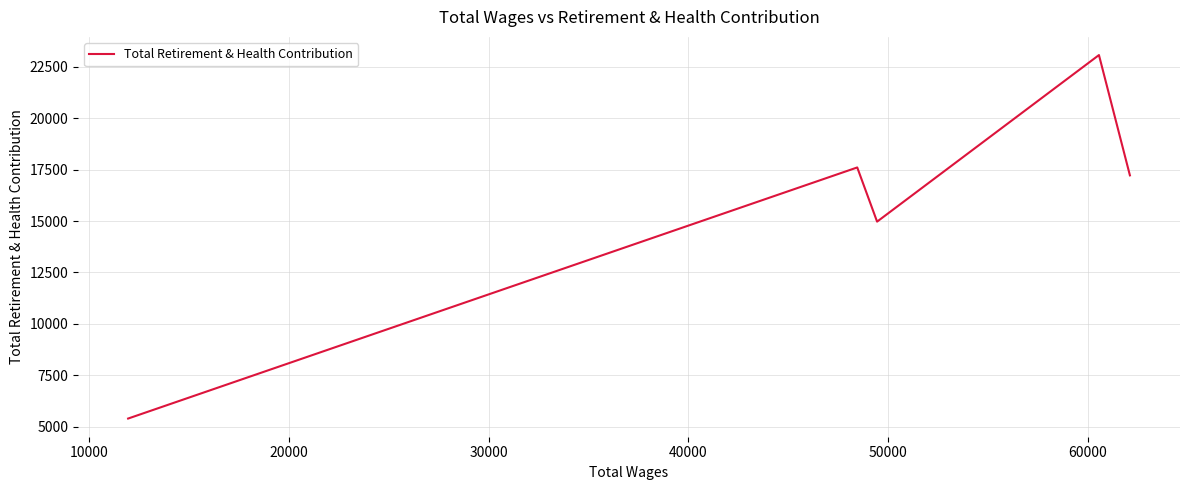

What is the greatest value displayed?

23074